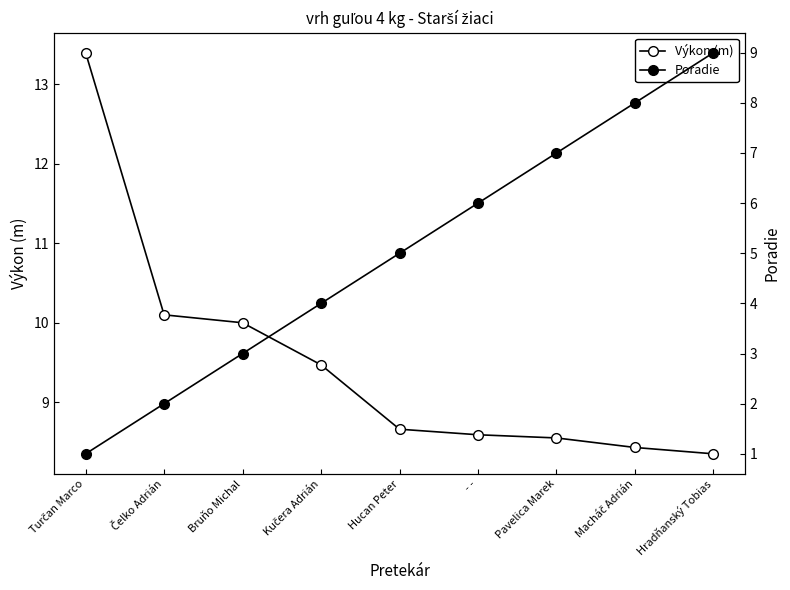

How many lines are shown in the chart?

2